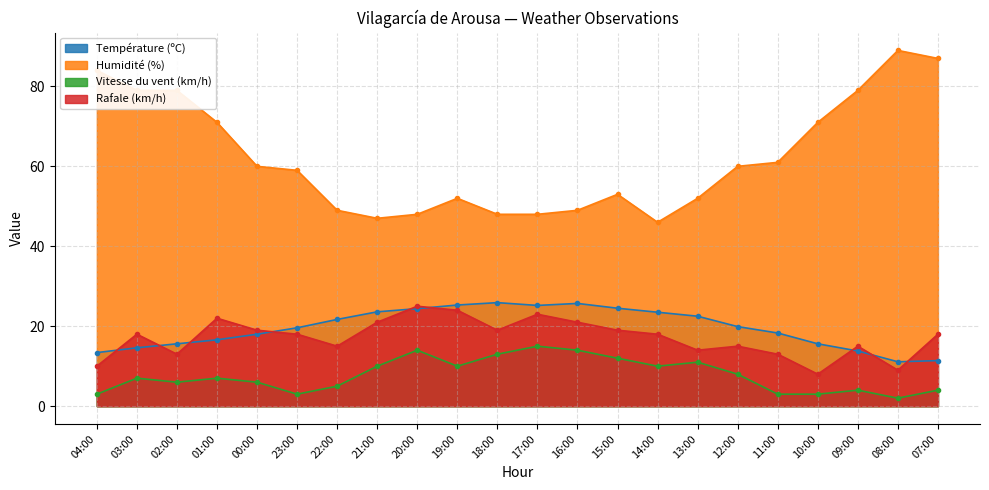

Which series has the largest range (max minus min)?

Humidité (%)